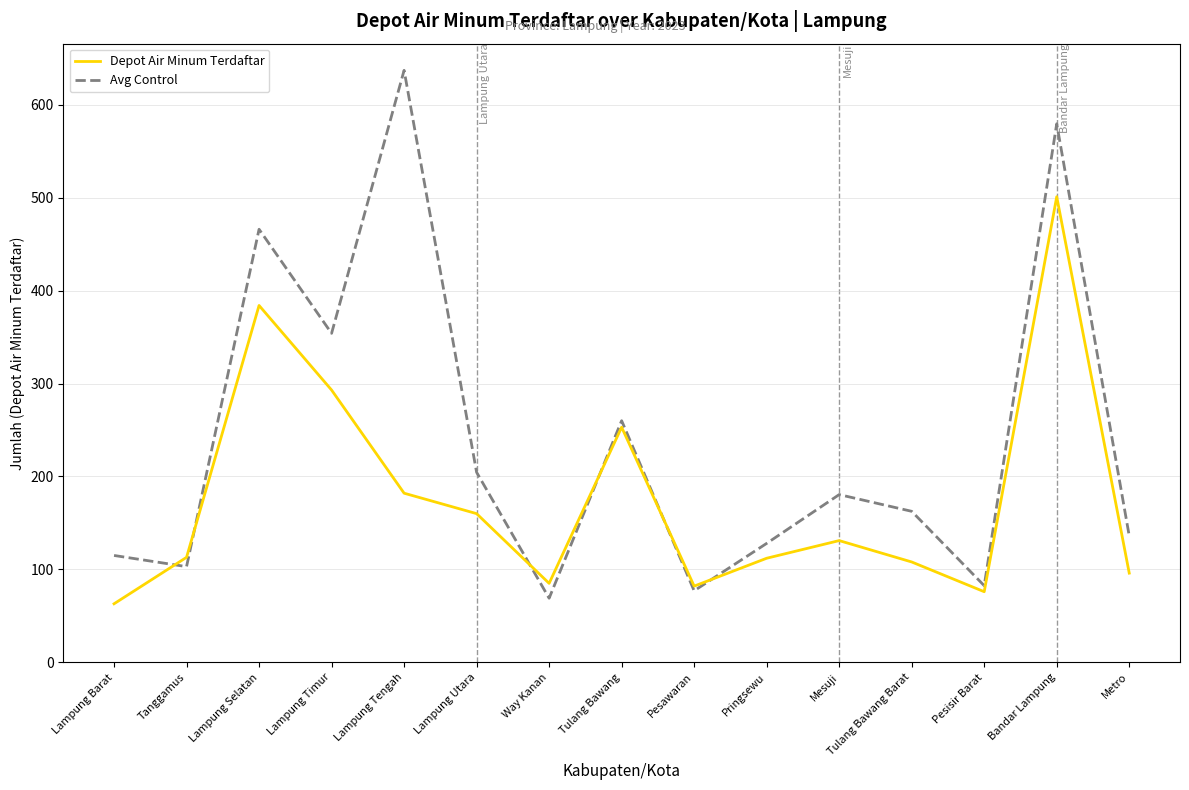

How many lines are shown in the chart?

2